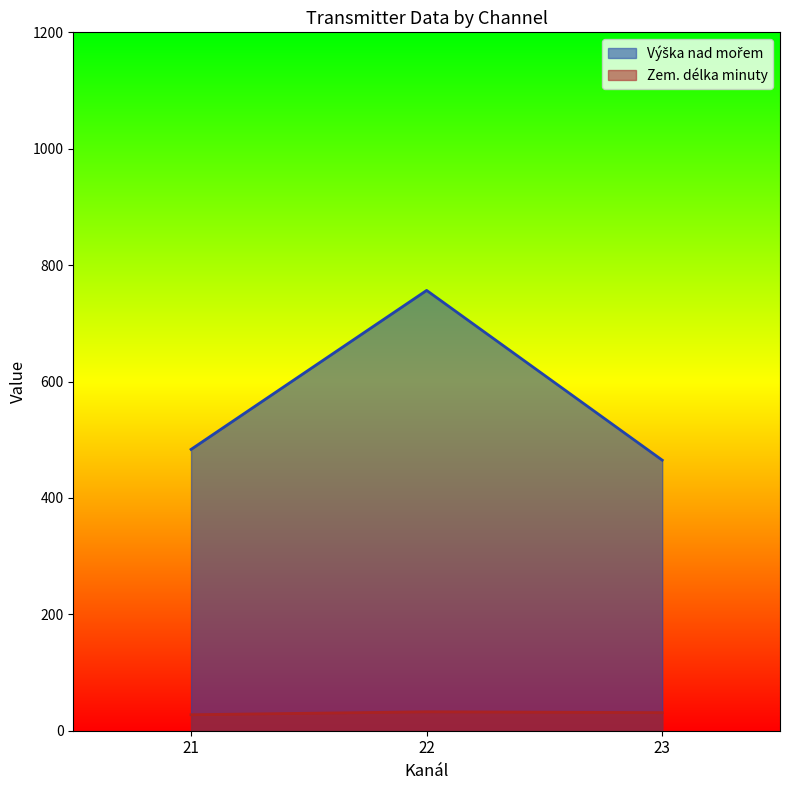

What is the minimum value shown in the chart?

27.5